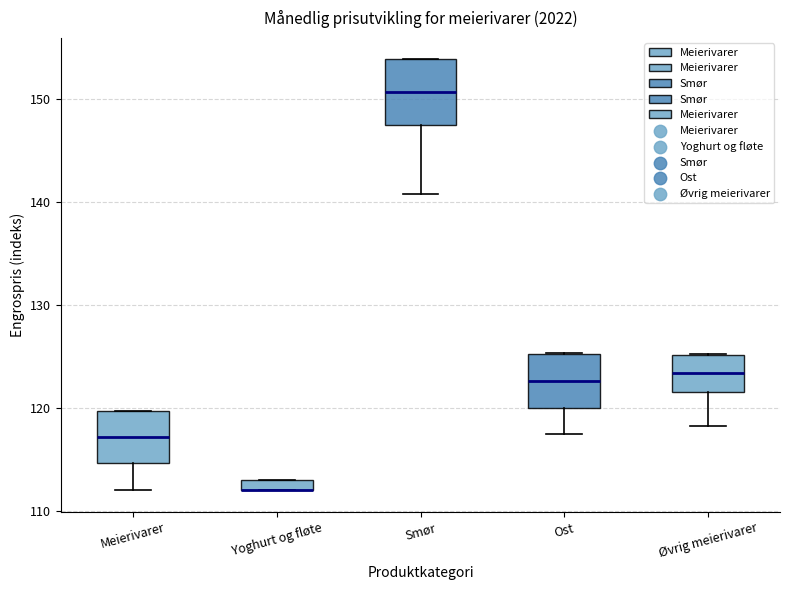

Which box is the tallest, from its lower edge to its upper edge?

Smør